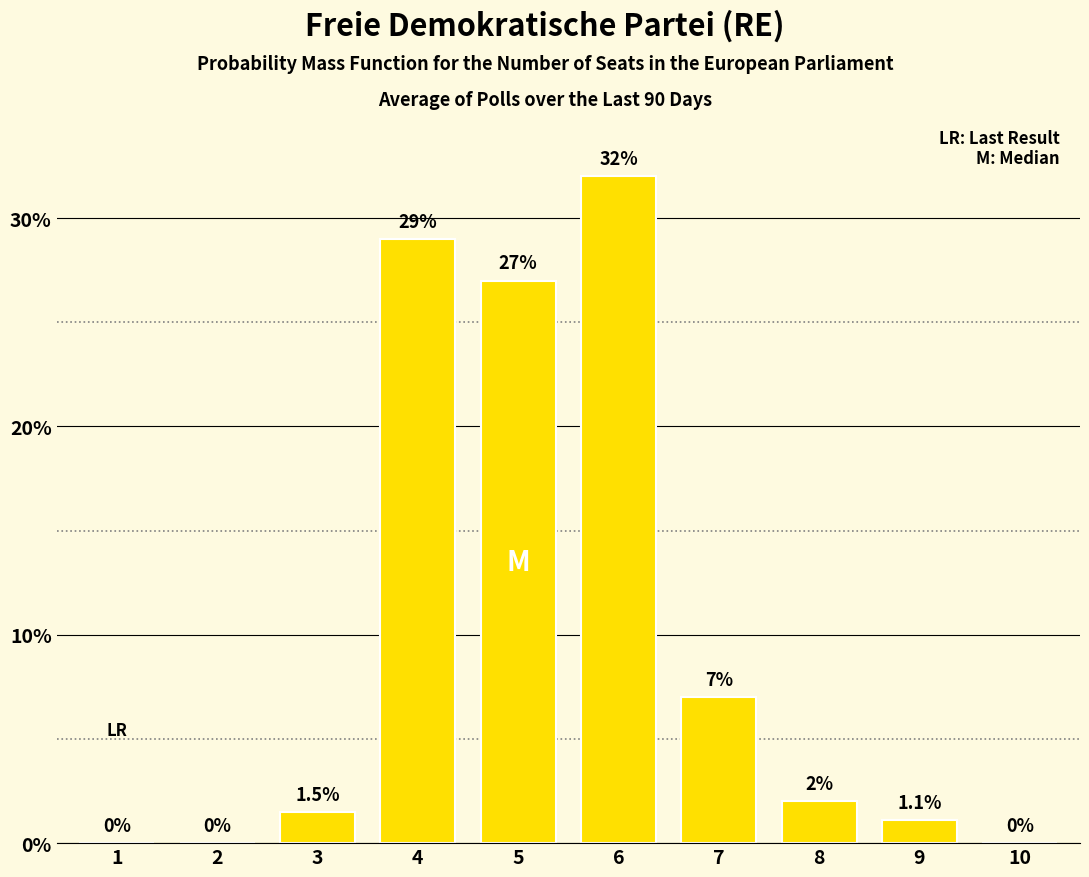

Which label corresponds to the largest value in the chart?

6